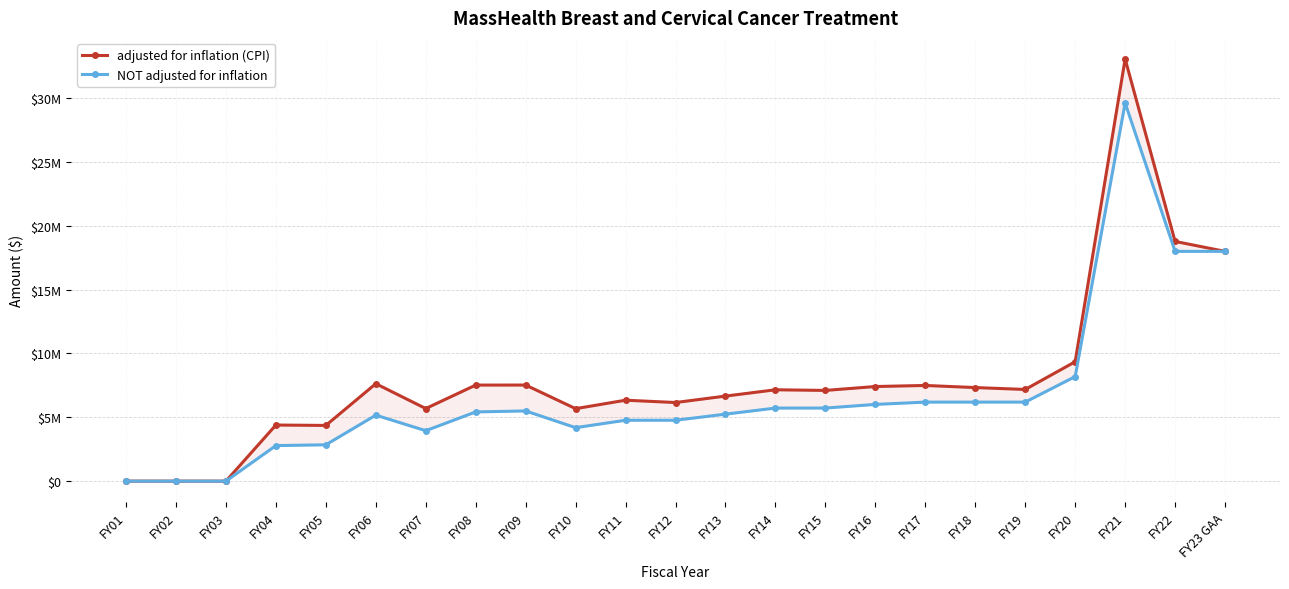

What is the total value across all series at FY11?

11111319